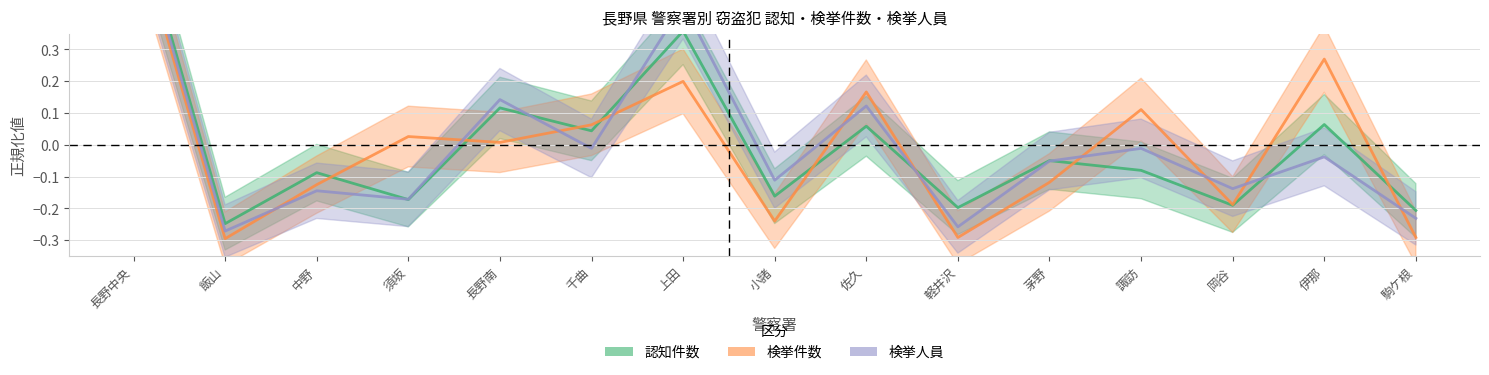

How many data points does each series have?

15